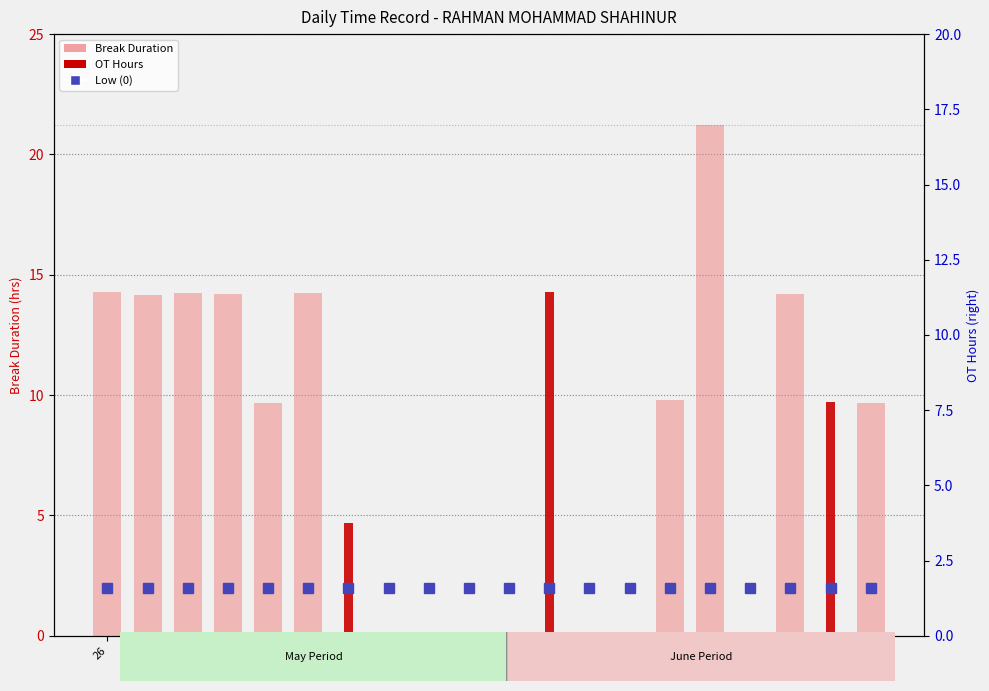

What position from the left is 15?

16